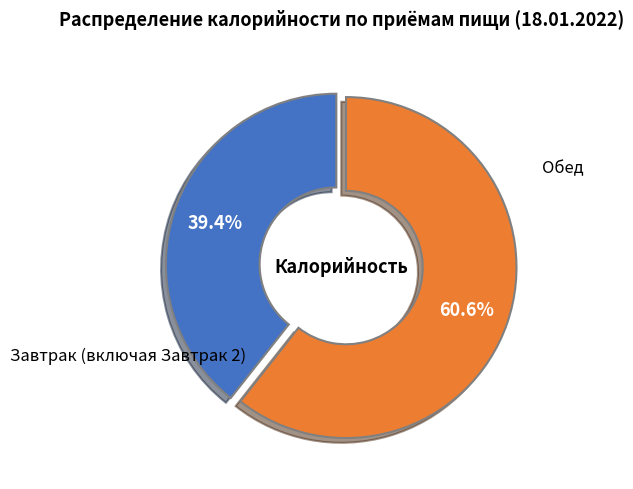

Count the number of slices in the pie.

2